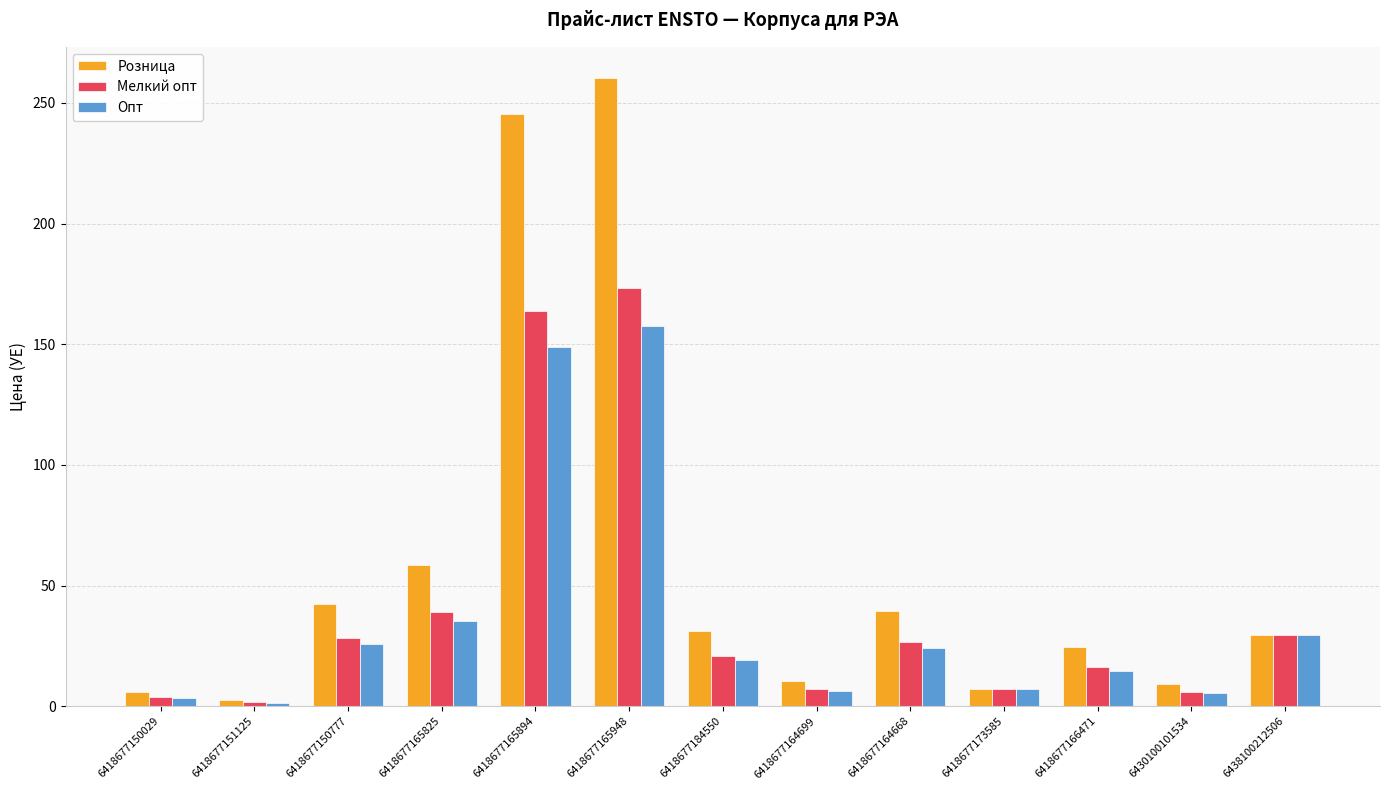

What is the difference between the Опт values at 6418677173585 and 6418677164668?

16.9